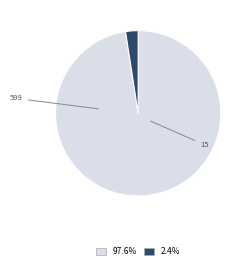

Is there a majority slice in this chart?

Yes